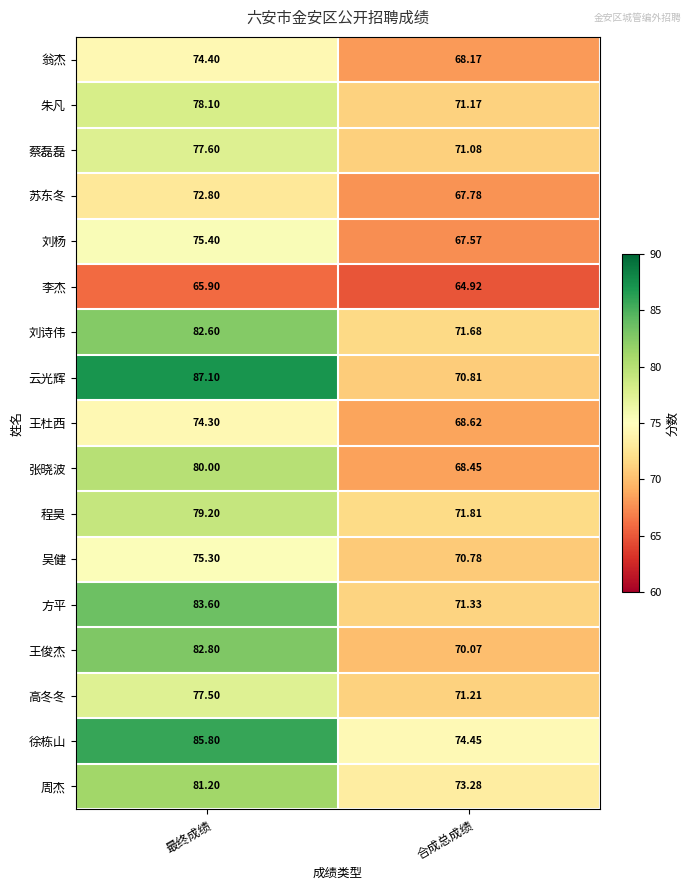

Count the number of categories in the chart.

2